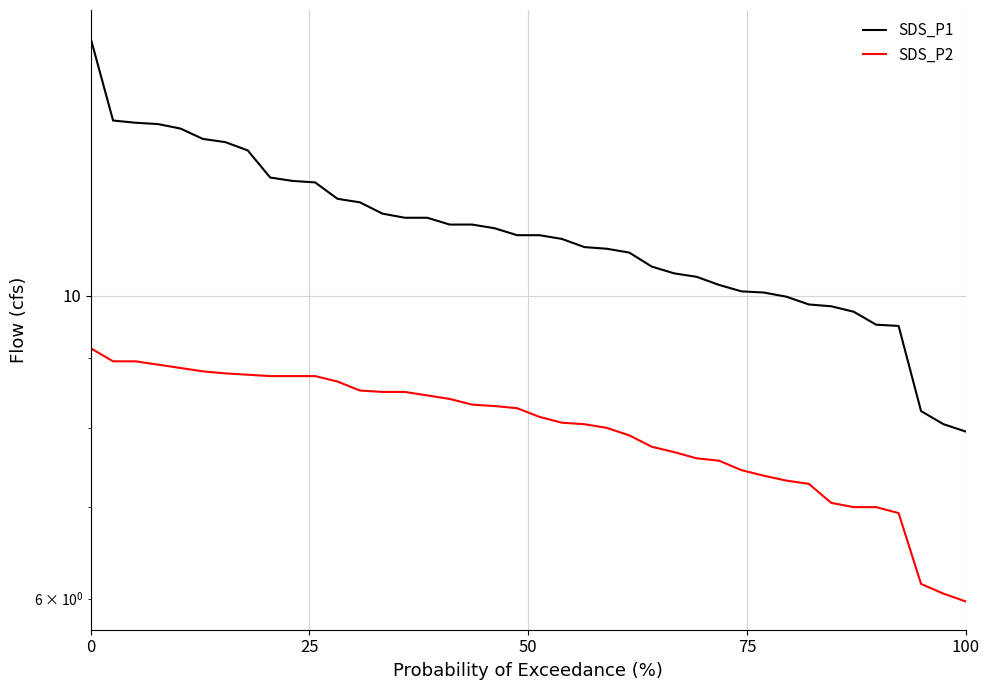

Which category has the lowest value across all series?

100